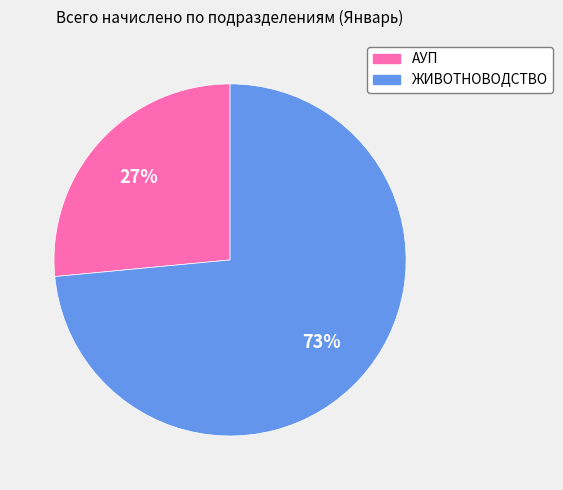

How many slices are in this pie chart?

2